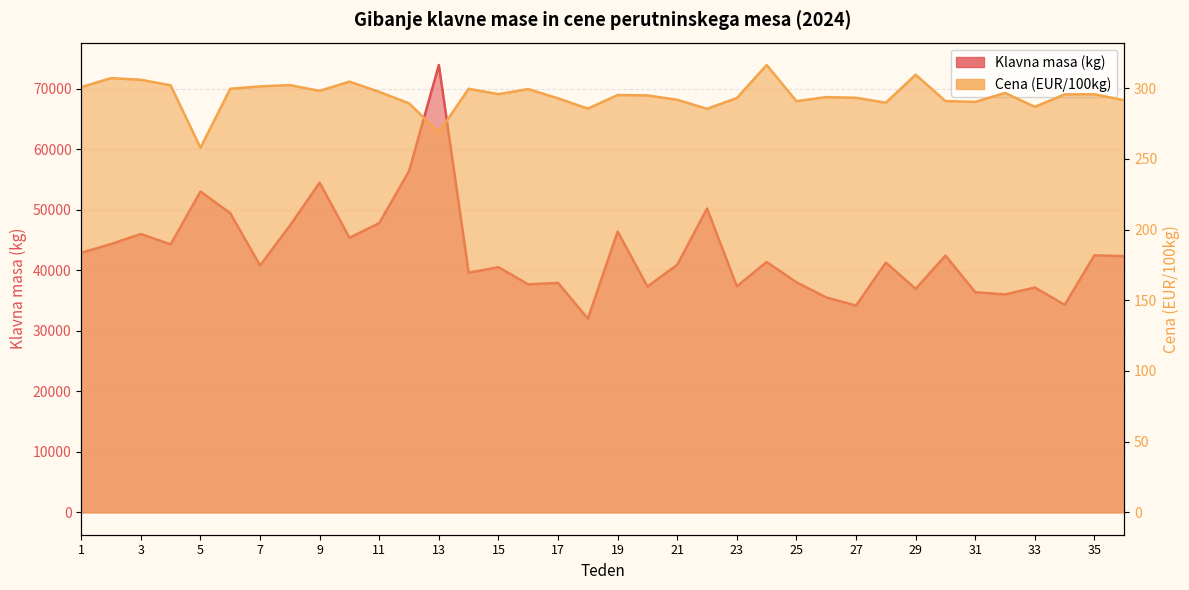

Reading right to left, extract all data points from this chart.

Klavna masa (kg): 36=42307.0	35=42461.0	34=34275.0	33=37137.0	32=35990.0	31=36358.0	30=42409.0	29=36913.0	28=41250.0	27=34153.0	26=35494.0	25=37999.0	24=41348.0	23=37338.0	22=50178.0	21=40893.0	20=37290.0	19=46375.0	18=31981.0	17=37894.0	16=37654.0	15=40490.0	14=39581.0	13=73886.0	12=56370.0	11=47770.0	10=45343.0	9=54448.0	8=47349.0	7=40769.0	6=49406.0	5=52991.0	4=44266.0	3=45969.0	2=44318.0	1=42866.0
Cena (EUR/100kg): 36=291.4	35=295.7	34=295.6	33=286.8	32=296.6	31=290.3	30=290.9	29=309.5	28=289.7	27=293.2	26=293.7	25=290.8	24=316.4	23=293.0	22=285.4	21=291.8	20=294.9	19=295.1	18=285.5	17=292.8	16=299.3	15=295.8	14=299.5	13=268.7	12=289.2	11=297.4	10=304.6	9=298.1	8=302.1	7=301.2	6=299.6	5=257.8	4=302.0	3=305.9	2=307.1	1=300.7